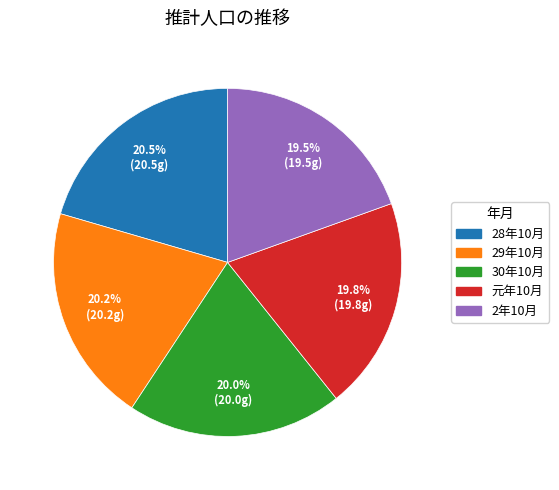

Is 28年10月 the majority of the pie?

No